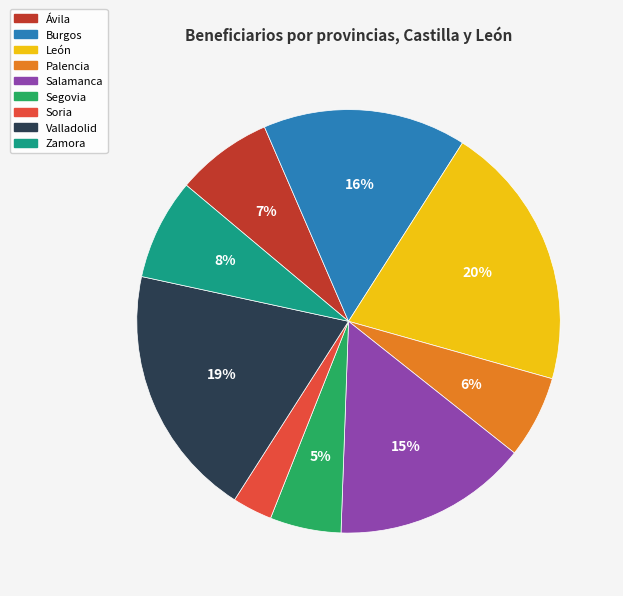

Which slice is the smallest?

Soria